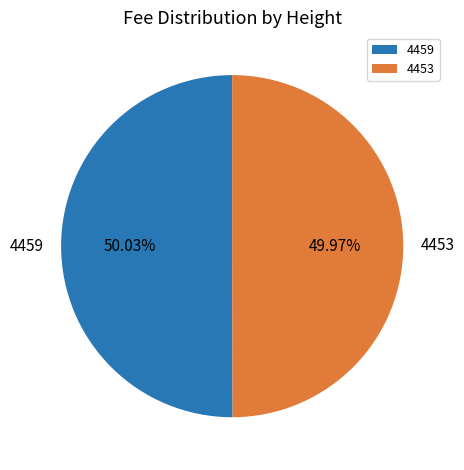

The 4453 slice represents 50% of the pie. True or false?

True